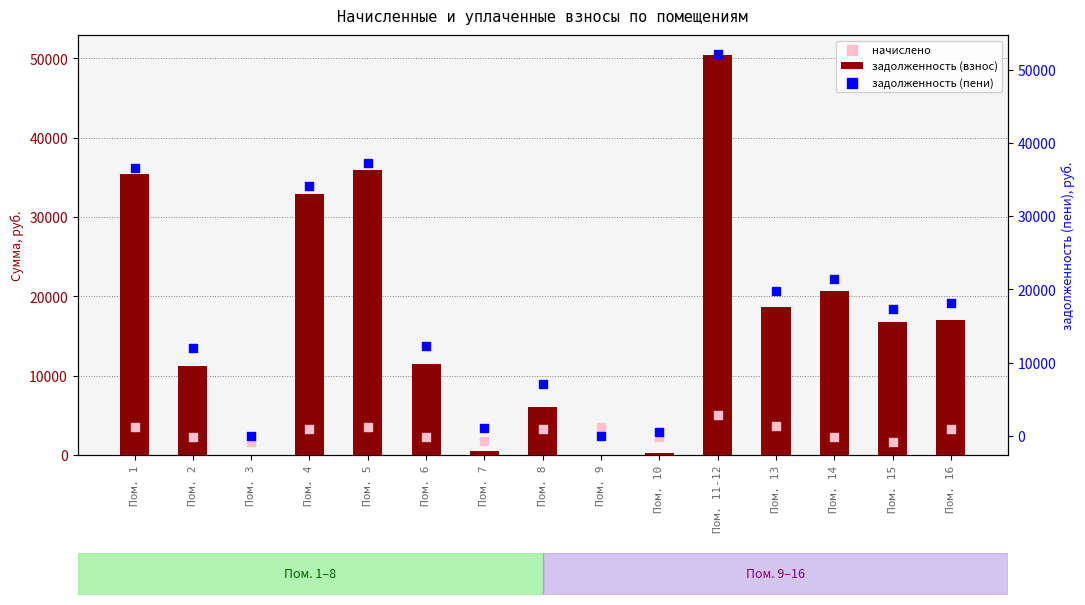

What is the total value across all series at Пом. 6?

25939.9